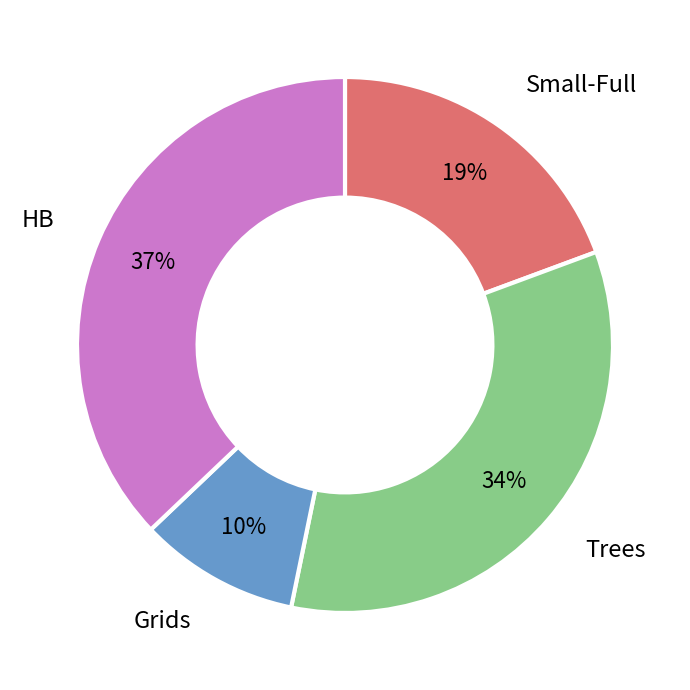

Rank the categories by value from lowest to highest.

Grids, Small-Full, Trees, HB